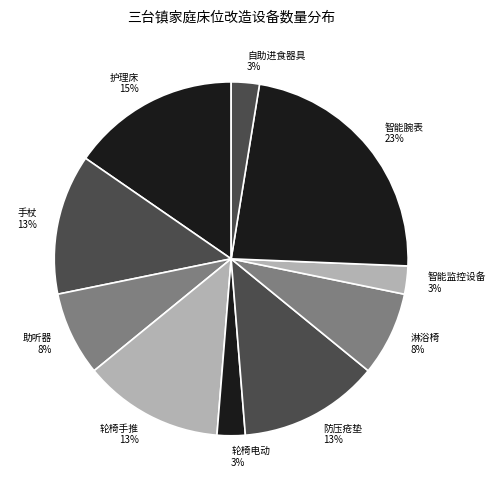

Is it true that 防压疮垫 is 13% of the pie?

True